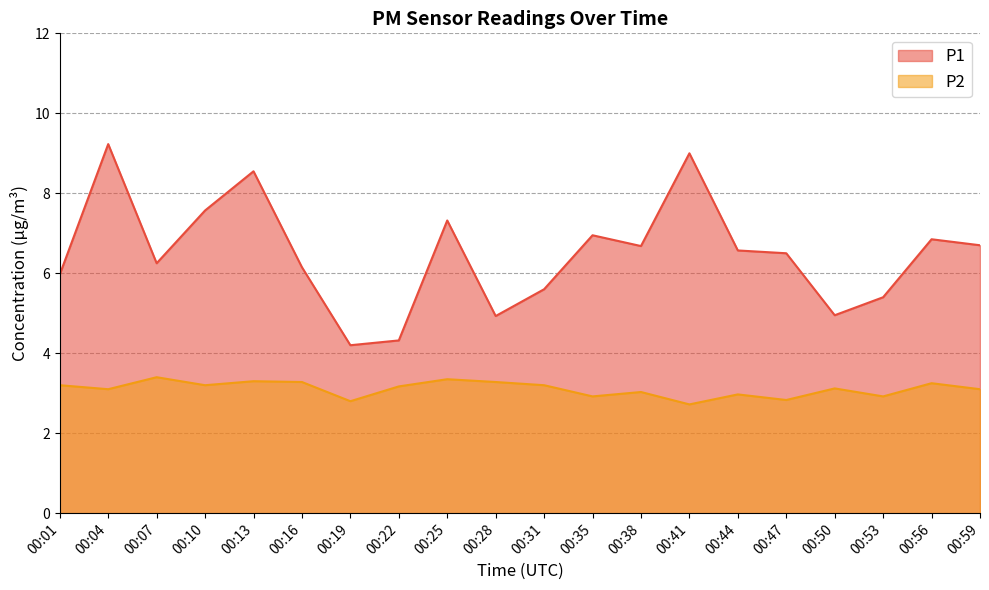

What is the difference between the P1 values at 00:04 and 00:38?

2.6